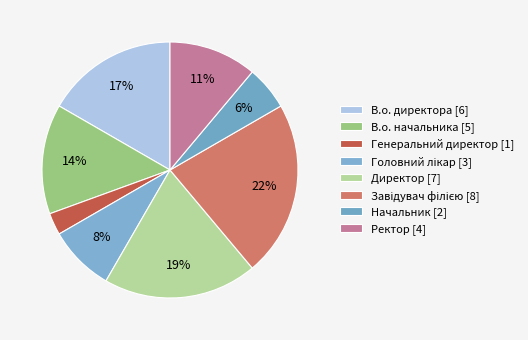

The Завідувач філією slice represents 10% of the pie. True or false?

False